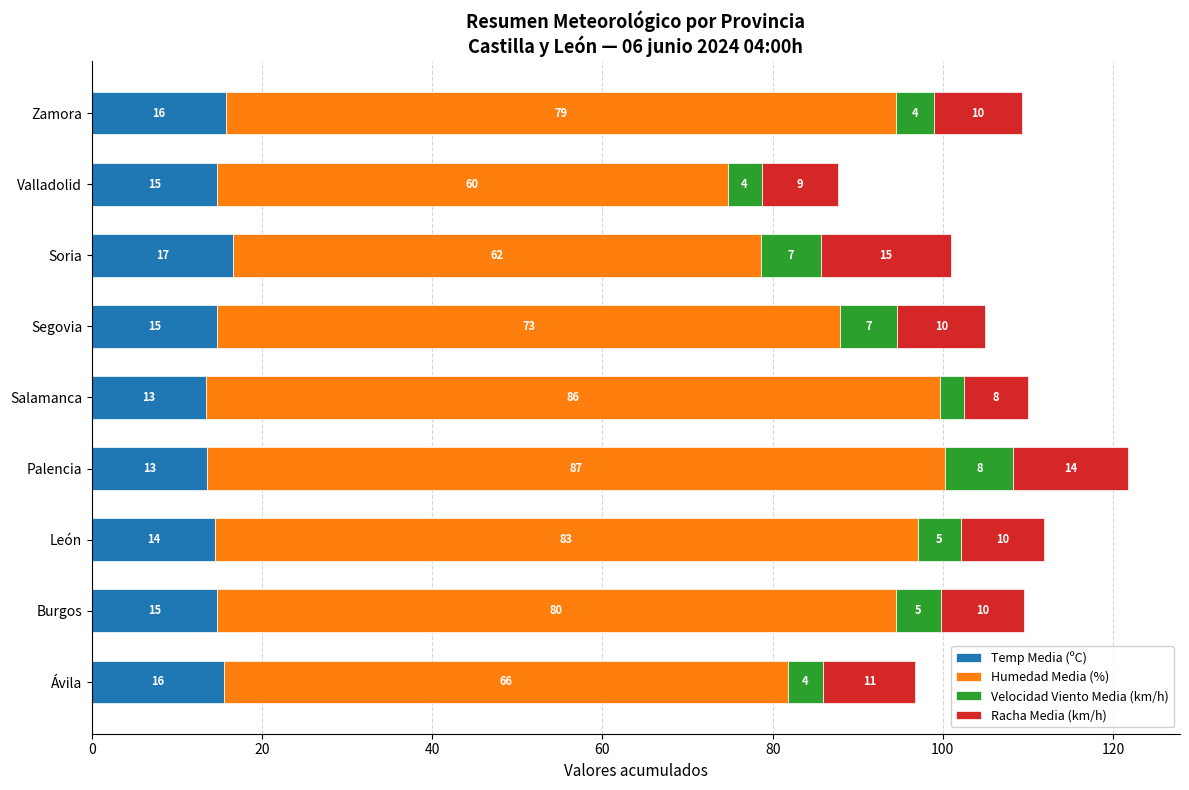

What is the difference between the maximum and minimum values in the Humedad Media (%) series?

26.8